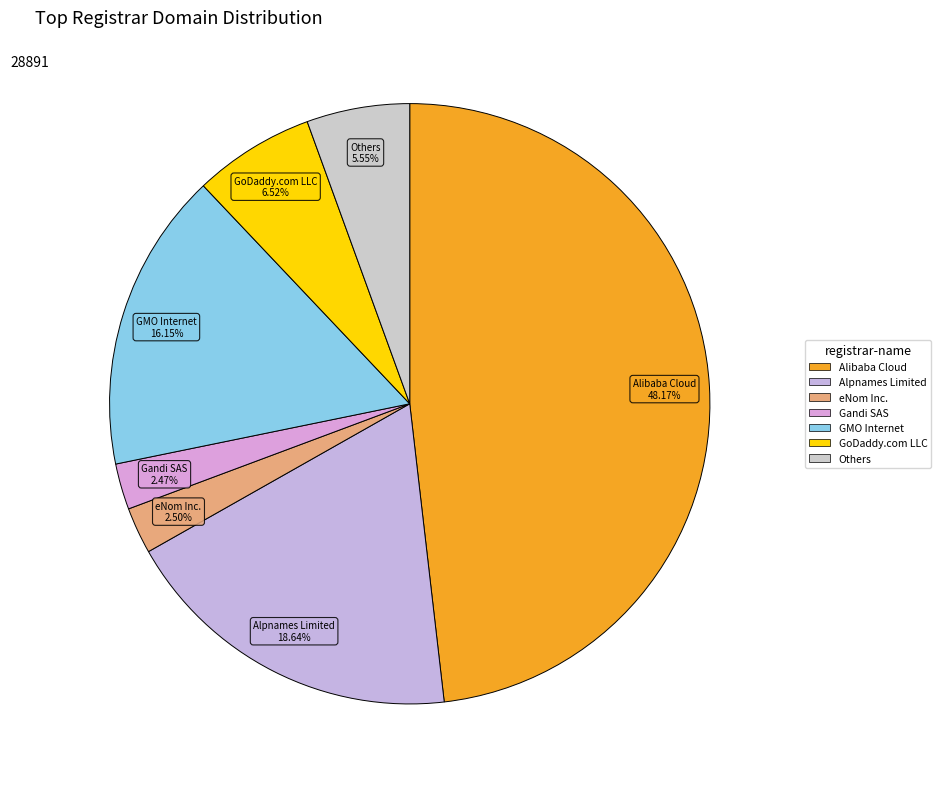

How many segments does this pie chart have?

7